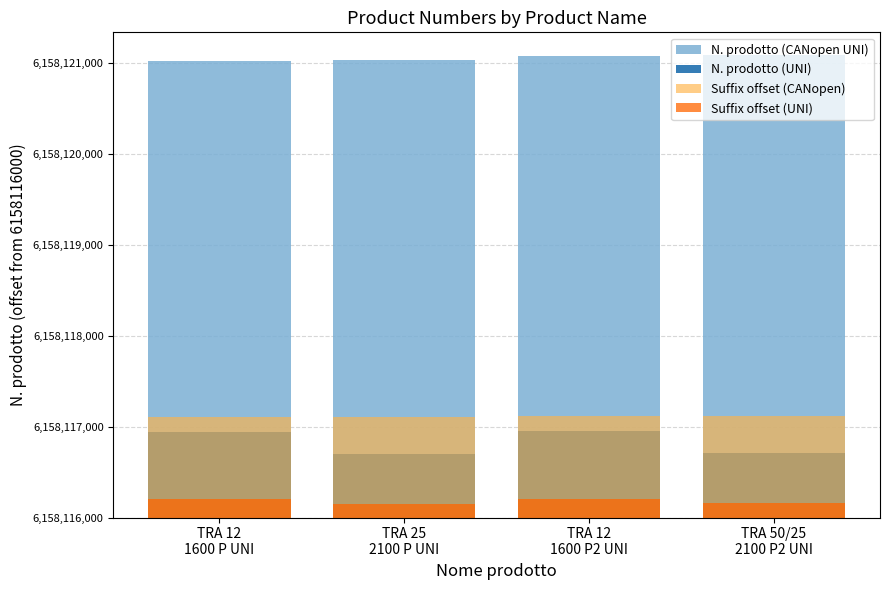

What is the maximum value shown in the chart?

5080.0